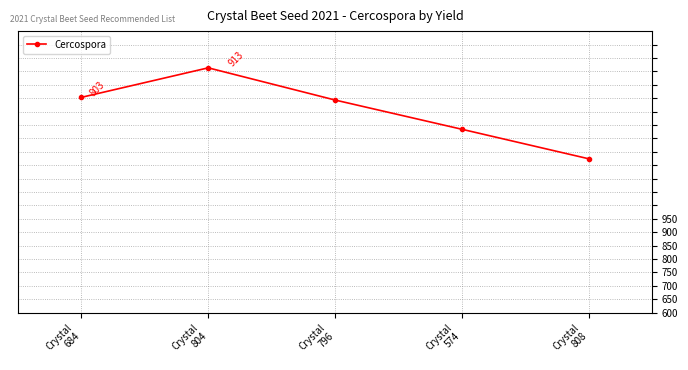

How many lines are shown in the chart?

1